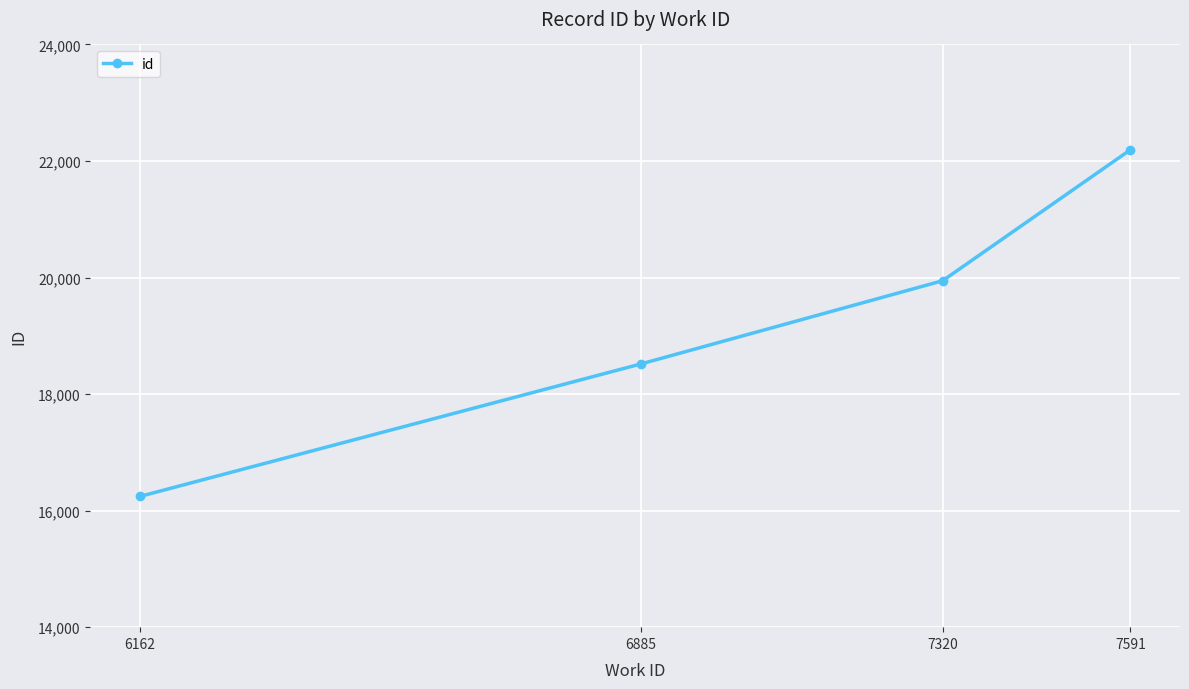

List the labels in order of value, largest first.

7591, 7320, 6885, 6162